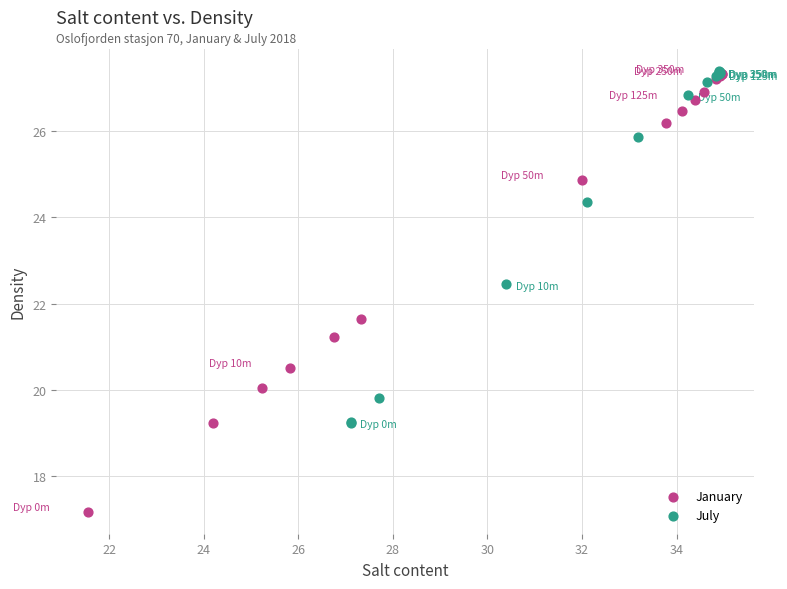

Which series has the widest spread of Y values?

January